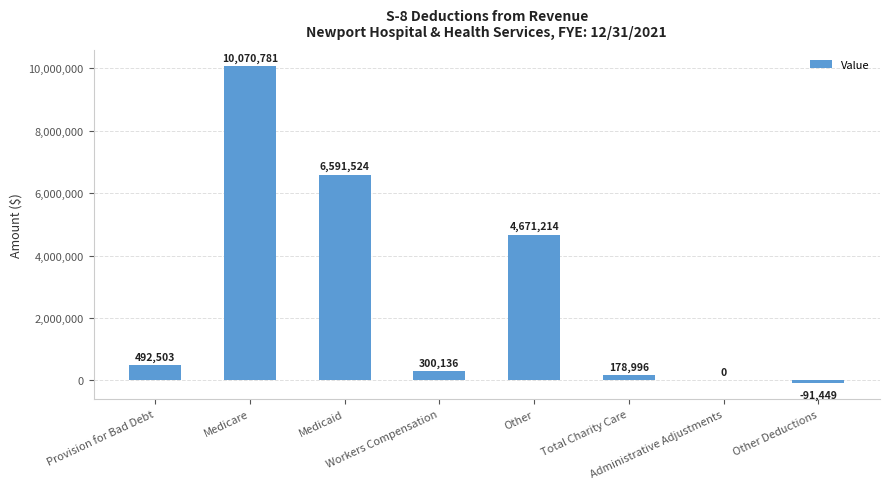

What is the greatest value displayed?

10070781